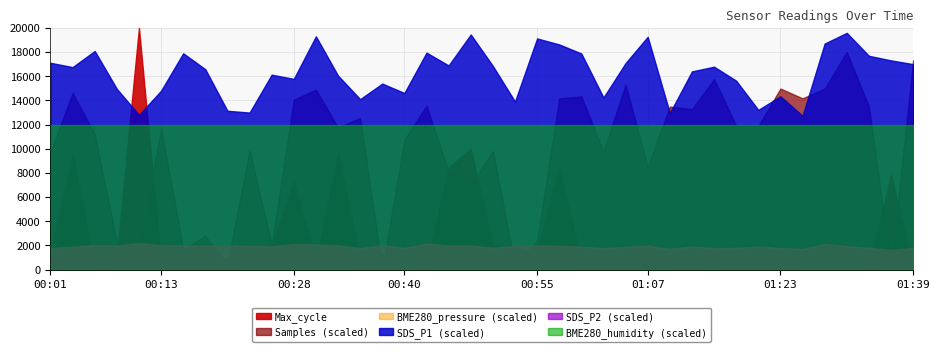

Reading left to right, what are all the values shown in this chart?

SDS_P1: 00:01=28.5	00:04=27.9	00:06=30.1	00:09=24.9	00:11=21.3	00:13=24.7	00:16=29.8	00:18=27.6	00:21=21.9	00:23=21.6	00:26=26.9	00:28=26.3	00:30=32.2	00:33=26.8	00:35=23.5	00:38=25.6	00:40=24.4	00:43=29.9	00:45=28.1	00:48=32.4	00:50=28.1	00:52=23.2	00:55=31.9	00:57=31.1	01:00=29.8	01:02=23.7	01:05=28.5	01:07=32.1	01:10=21.6	01:13=27.3	01:15=28.0	01:18=26.1	01:20=22.0	01:23=23.9	01:25=21.2	01:28=31.2	01:30=32.6	01:33=29.5	01:36=28.9	01:39=28.3
SDS_P2: 00:01=8.9	00:04=9.5	00:06=10.1	00:09=9.9	00:11=11.0	00:13=10.1	00:16=10.0	00:18=9.8	00:21=10.0	00:23=9.8	00:26=9.6	00:28=10.5	00:30=10.4	00:33=10.1	00:35=8.8	00:38=10.1	00:40=9.0	00:43=10.7	00:45=9.9	00:48=9.9	00:50=9.0	00:52=9.8	00:55=9.9	00:57=9.8	01:00=9.5	01:02=8.8	01:05=9.4	01:07=9.9	01:10=8.6	01:13=9.5	01:15=8.9	01:18=8.9	01:20=9.6	01:23=8.9	01:25=8.6	01:28=10.6	01:30=9.7	01:33=9.0	01:36=8.1	01:39=8.9
BME280_humidity: 00:01=100.0	00:04=100.0	00:06=100.0	00:09=100.0	00:11=100.0	00:13=100.0	00:16=100.0	00:18=100.0	00:21=100.0	00:23=100.0	00:26=100.0	00:28=100.0	00:30=100.0	00:33=100.0	00:35=100.0	00:38=100.0	00:40=100.0	00:43=100.0	00:45=100.0	00:48=100.0	00:50=100.0	00:52=100.0	00:55=100.0	00:57=100.0	01:00=100.0	01:02=100.0	01:05=100.0	01:07=100.0	01:10=100.0	01:13=100.0	01:15=100.0	01:18=100.0	01:20=100.0	01:23=100.0	01:25=100.0	01:28=100.0	01:30=100.0	01:33=100.0	01:36=100.0	01:39=100.0
Max_cycle: 00:01=20080.0	00:04=20507.0	00:06=20028.0	00:09=20077.0	00:11=21041.0	00:13=20040.0	00:16=20032.0	00:18=20034.0	00:21=20063.0	00:23=20115.0	00:26=20115.0	00:28=20388.0	00:30=20047.0	00:33=20507.0	00:35=20060.0	00:38=20079.0	00:40=20024.0	00:43=20032.0	00:45=20448.0	00:48=20528.0	00:50=20115.0	00:52=20112.0	00:55=20089.0	00:57=20452.0	01:00=20043.0	01:02=20035.0	01:05=20036.0	01:07=20092.0	01:10=20077.0	01:13=20032.0	01:15=20109.0	01:18=20042.0	01:20=20062.0	01:23=20073.0	01:25=20020.0	01:28=20024.0	01:30=20032.0	01:33=20024.0	01:36=20418.0	01:39=20016.0
Samples: 00:01=5081916.0	00:04=5088564.0	00:06=5083917.0	00:09=5071813.0	00:11=5070692.0	00:13=5084604.0	00:16=5071011.0	00:18=5072503.0	00:21=5069361.0	00:23=5082126.0	00:26=5071541.0	00:28=5087803.0	00:30=5088925.0	00:33=5084686.0	00:35=5085754.0	00:38=5068726.0	00:40=5083328.0	00:43=5087106.0	00:45=5079685.0	00:48=5078236.0	00:50=5082042.0	00:52=5069125.0	00:55=5071974.0	00:57=5087942.0	01:00=5088165.0	01:02=5081992.0	01:05=5089485.0	01:07=5080272.0	01:10=5087017.0	01:13=5086746.0	01:15=5090111.0	01:18=5084884.0	01:20=5084835.0	01:23=5089049.0	01:25=5087950.0	01:28=5089035.0	01:30=5093148.0	01:33=5087034.0	01:36=5069032.0	01:39=5092233.0
BME280_pressure: 00:01=58458.4	00:04=58458.4	00:06=58458.4	00:09=58458.4	00:11=58458.4	00:13=58458.4	00:16=58458.4	00:18=58458.4	00:21=58458.4	00:23=58458.4	00:26=58458.4	00:28=58458.4	00:30=58458.4	00:33=58458.4	00:35=58458.4	00:38=58458.4	00:40=58458.4	00:43=58458.4	00:45=58458.4	00:48=58458.4	00:50=58458.4	00:52=58458.4	00:55=58458.4	00:57=58458.4	01:00=58458.4	01:02=58458.4	01:05=58458.4	01:07=58458.4	01:10=58458.4	01:13=58458.4	01:15=58458.4	01:18=58458.4	01:20=58458.4	01:23=58458.4	01:25=58458.4	01:28=58458.4	01:30=58458.4	01:33=58458.4	01:36=58458.4	01:39=58458.4